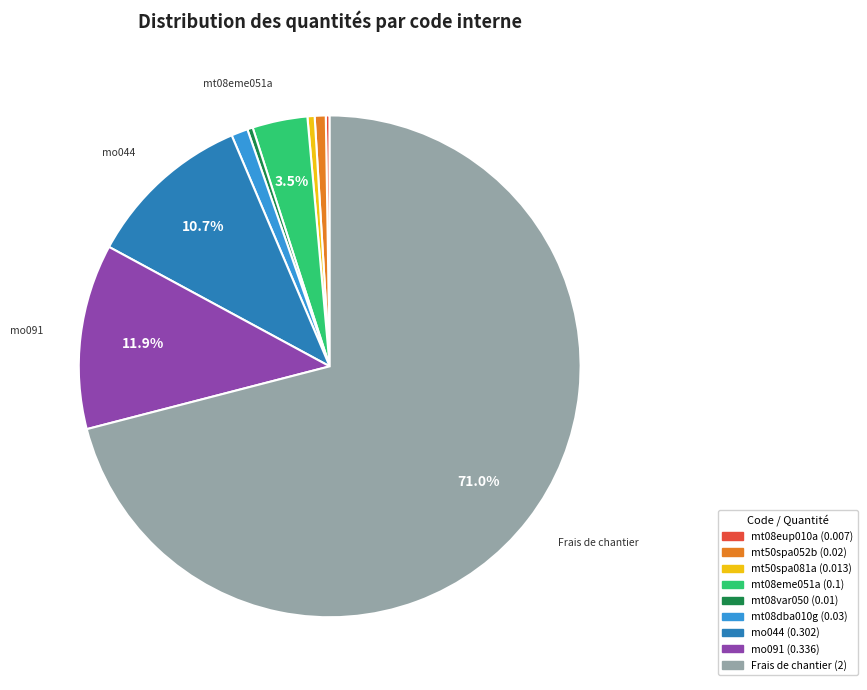

Do mo044 and Frais de chantier together represent more than half of the pie?

Yes